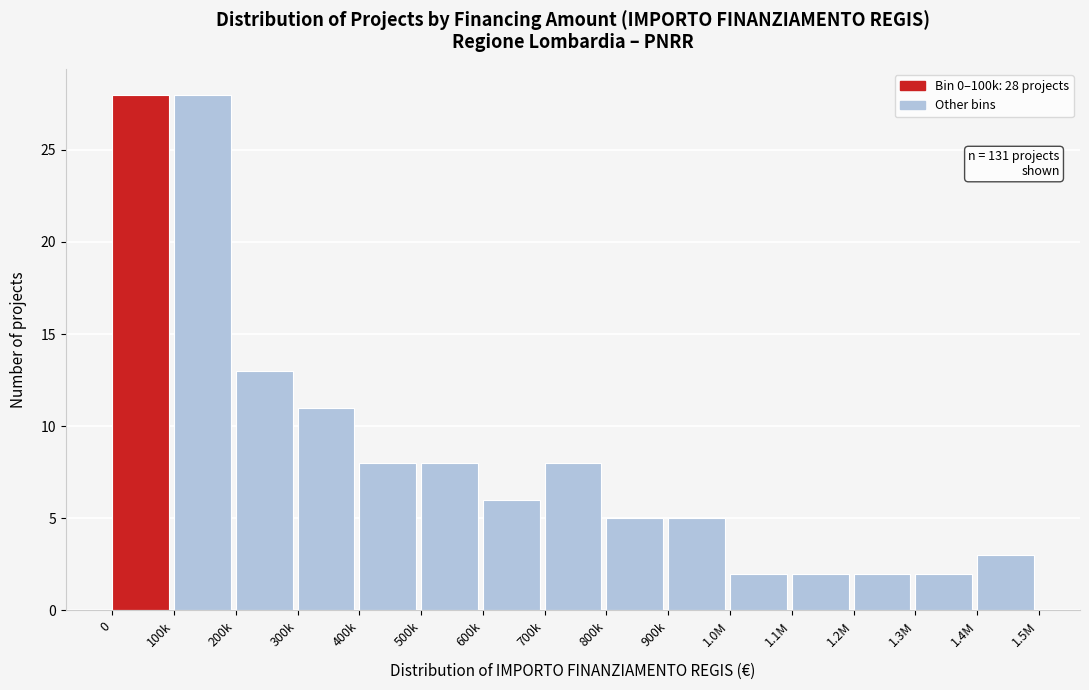

Reading right to left, list all the values displayed in this chart.

3	2	2	2	2	5	5	8	6	8	8	11	13	28	28